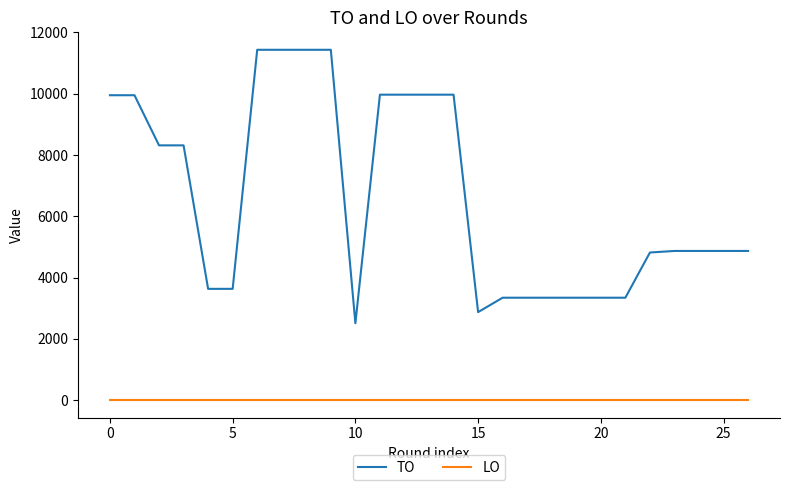

How many lines are shown in the chart?

2